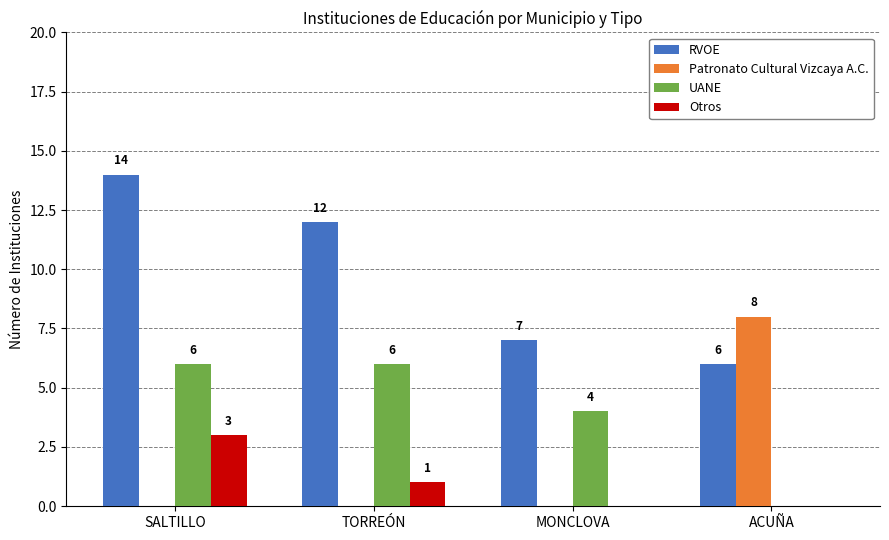

What is the sum of the Otros values at SALTILLO and TORREÓN?

4